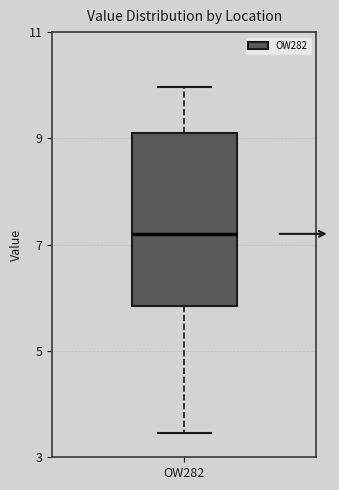

Where is the lower edge of the box for OW282 on the y-axis? The values are not printed on the chart, so give them approximately, as read against the axis.

5.8